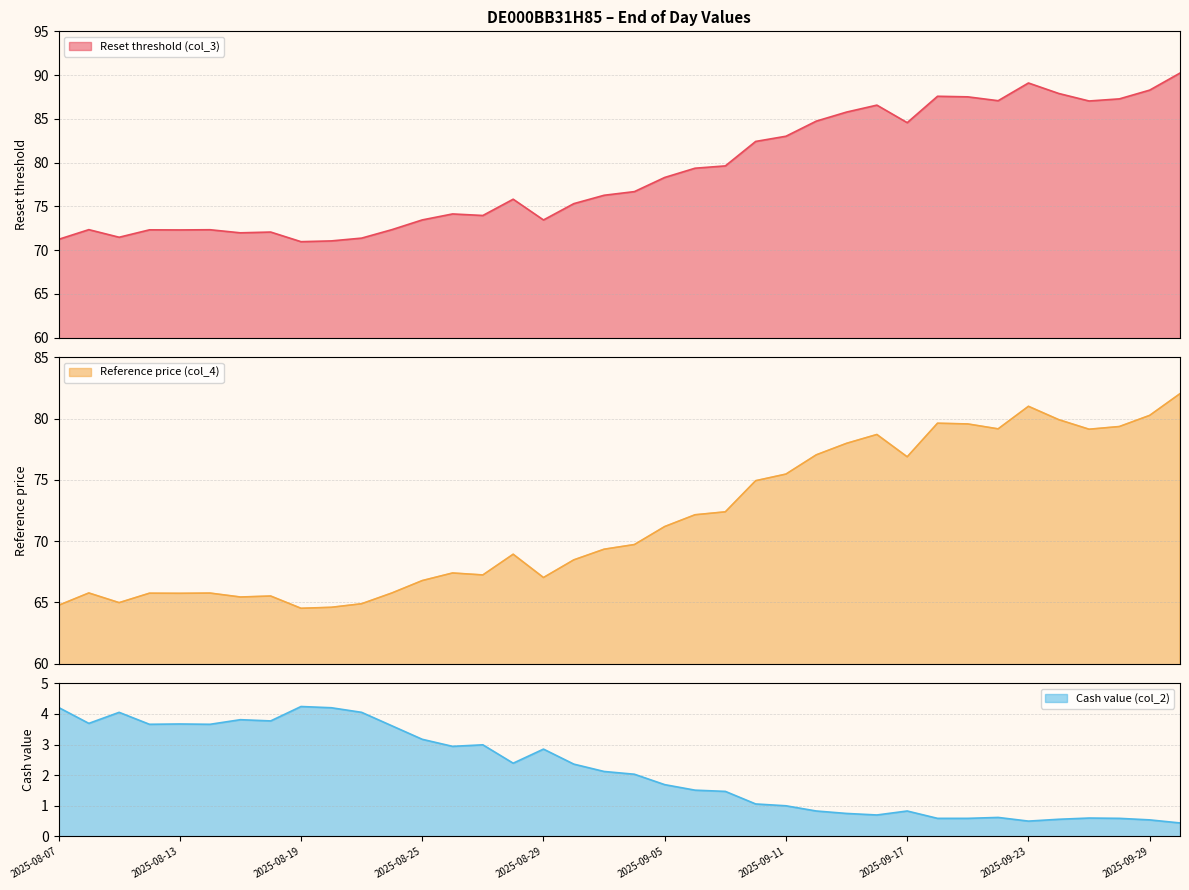

True or false: Reset threshold (col_3) and Cash value (col_2) cross at least once.

False